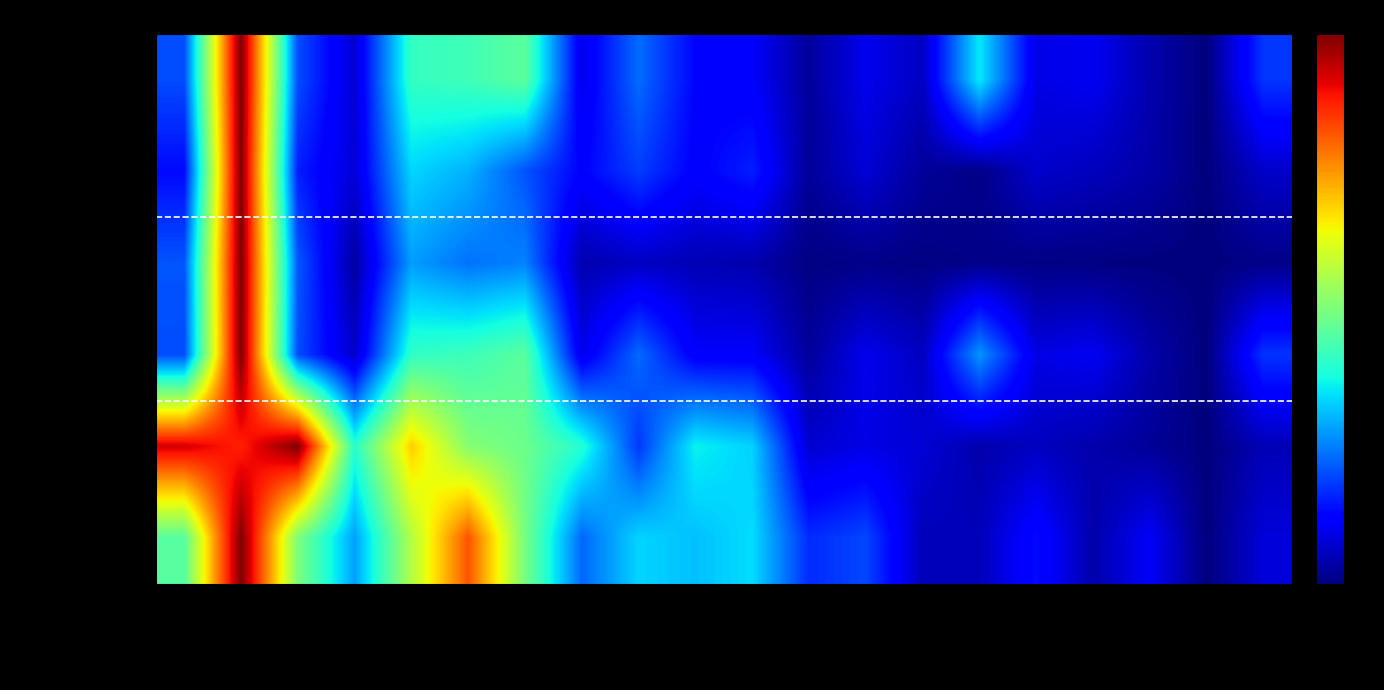

Reading left to right, list all the values displayed in this chart.

Total Docs. (3years): Multiphase Flow=-43.9	Heat & Mass Tr.=20.0	Heat & Fluid Fl.=-43.8	Built Environ.=-54.2	Exp. in Fluids=-27.0	Appl. Therm. Eng.=-25.8	Aerosol Science=-23.1	Fluid Dyn. Res.=-52.4	Heat & Mass Tr.2=-41.4	Heat Transf. Eng.=-49.8	Env. Planning=-51.1	Sust. Energy=-57.9	Agrophysics=-52.2	Oesterr. Wasser=-55.3	Water 21=-31.6	Heat & Technol.=-52.8	Tech-Sci-Meth.=-51.8	ISH Hydraulic=-56.7	Wasser u. Boden=-60.0	Fluid Mech. App.=-45.8
Total Refs.: Multiphase Flow=-49.4	Heat & Mass Tr.=20.0	Heat & Fluid Fl.=-47.7	Built Environ.=-53.7	Exp. in Fluids=-33.1	Appl. Therm. Eng.=-36.0	Aerosol Science=-43.4	Fluid Dyn. Res.=-50.1	Heat & Mass Tr.2=-45.2	Heat Transf. Eng.=-50.4	Env. Planning=-47.6	Sust. Energy=-58.2	Agrophysics=-53.8	Oesterr. Wasser=-58.0	Water 21=-59.4	Heat & Technol.=-54.5	Tech-Sci-Meth.=-55.6	ISH Hydraulic=-57.1	Wasser u. Boden=-60.0	Fluid Mech. App.=-54.8
Total Cites (3years): Multiphase Flow=-43.3	Heat & Mass Tr.=20.0	Heat & Fluid Fl.=-43.0	Built Environ.=-57.5	Exp. in Fluids=-37.5	Appl. Therm. Eng.=-41.0	Aerosol Science=-39.7	Fluid Dyn. Res.=-56.6	Heat & Mass Tr.2=-55.1	Heat Transf. Eng.=-56.2	Env. Planning=-56.7	Sust. Energy=-59.7	Agrophysics=-59.3	Oesterr. Wasser=-59.7	Water 21=-59.3	Heat & Technol.=-59.5	Tech-Sci-Meth.=-59.7	ISH Hydraulic=-59.9	Wasser u. Boden=-60.0	Fluid Mech. App.=-59.3
Citable Docs.: Multiphase Flow=-43.9	Heat & Mass Tr.=20.0	Heat & Fluid Fl.=-43.9	Built Environ.=-54.8	Exp. in Fluids=-27.3	Appl. Therm. Eng.=-26.1	Aerosol Science=-23.3	Fluid Dyn. Res.=-52.4	Heat & Mass Tr.2=-41.6	Heat Transf. Eng.=-51.0	Env. Planning=-51.1	Sust. Energy=-58.0	Agrophysics=-52.2	Oesterr. Wasser=-55.3	Water 21=-38.2	Heat & Technol.=-52.9	Tech-Sci-Meth.=-51.8	ISH Hydraulic=-56.9	Wasser u. Boden=-60.0	Fluid Mech. App.=-45.9
Cites/Doc.: Multiphase Flow=13.9	Heat & Mass Tr.=10.0	Heat & Fluid Fl.=20.0	Built Environ.=-28.1	Exp. in Fluids=-4.8	Appl. Therm. Eng.=-19.1	Aerosol Science=-21.6	Fluid Dyn. Res.=-28.4	Heat & Mass Tr.2=-45.7	Heat Transf. Eng.=-30.9	Env. Planning=-33.5	Sust. Energy=-54.3	Agrophysics=-52.8	Oesterr. Wasser=-53.9	Water 21=-56.8	Heat & Technol.=-55.3	Tech-Sci-Meth.=-56.8	ISH Hydraulic=-58.2	Wasser u. Boden=-60.0	Fluid Mech. App.=-56.1
H index: Multiphase Flow=-23.7	Heat & Mass Tr.=20.0	Heat & Fluid Fl.=-19.8	Built Environ.=-37.4	Exp. in Fluids=-14.7	Appl. Therm. Eng.=5.7	Aerosol Science=-20.5	Fluid Dyn. Res.=-41.8	Heat & Mass Tr.2=-33.2	Heat Transf. Eng.=-34.8	Env. Planning=-32.6	Sust. Energy=-46.6	Agrophysics=-44.4	Oesterr. Wasser=-55.9	Water 21=-55.9	Heat & Technol.=-49.2	Tech-Sci-Meth.=-56.8	ISH Hydraulic=-51.4	Wasser u. Boden=-60.0	Fluid Mech. App.=-53.6